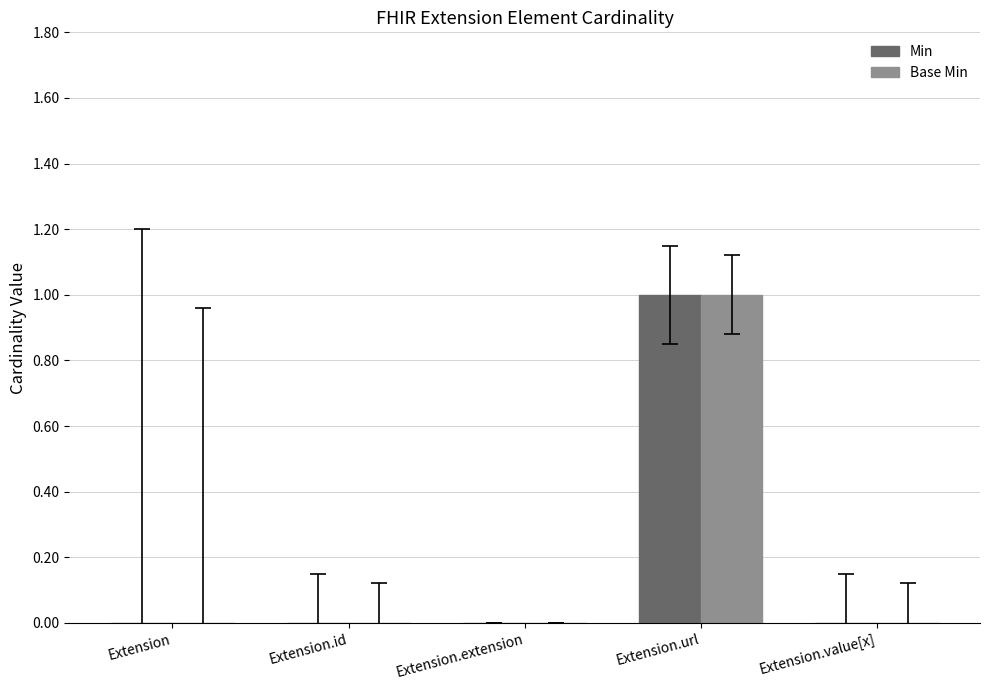

Which label corresponds to the largest value in the chart?

Extension.url